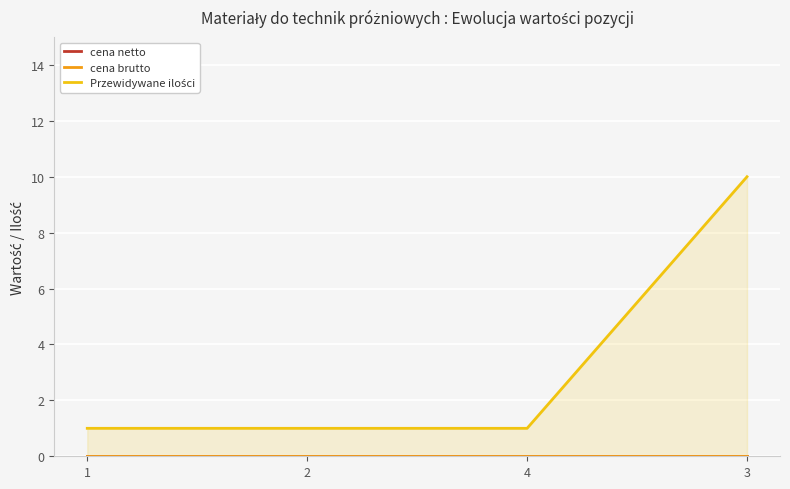

Which series changed the most between 1 and 3?

Przewidywane ilości